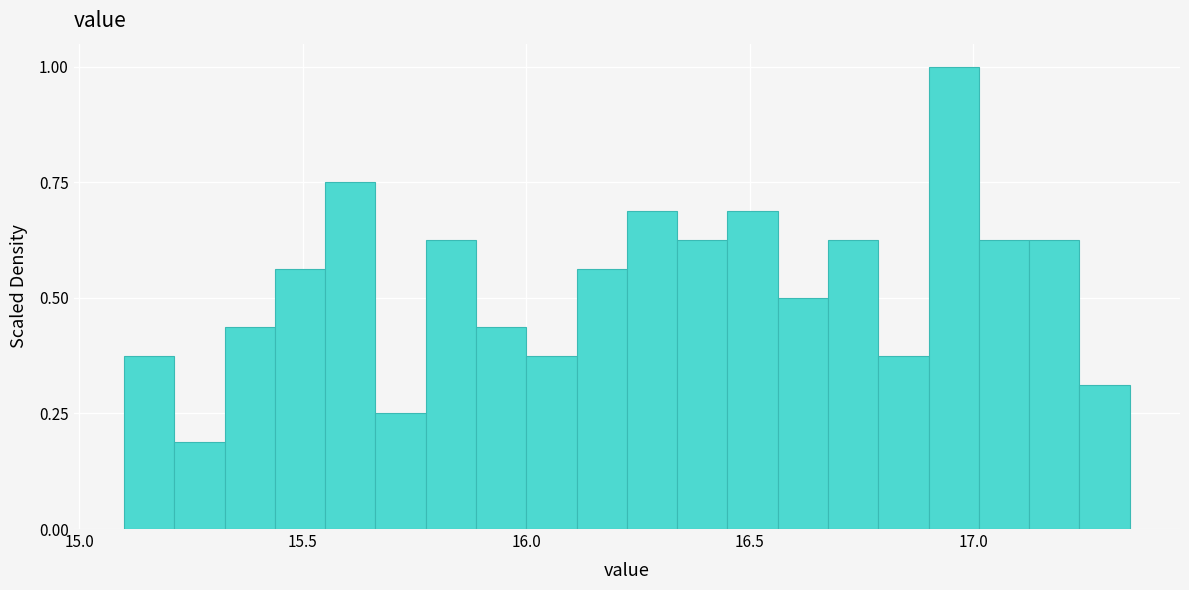

Read against the x-axis, roughly where is the centre of the tallest bar?

16.95